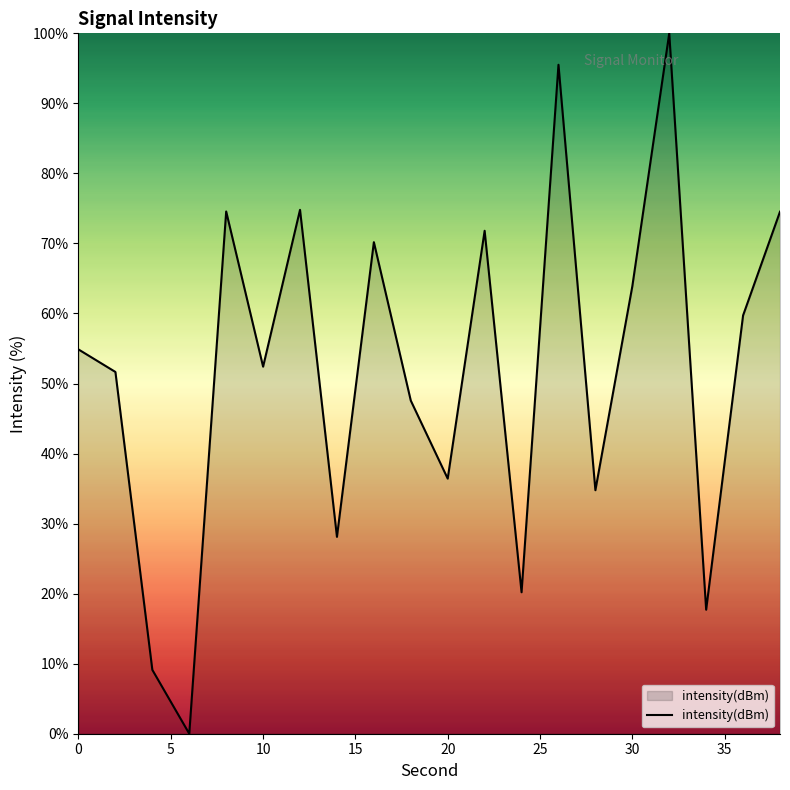

What is the maximum value shown in the chart?

100.0